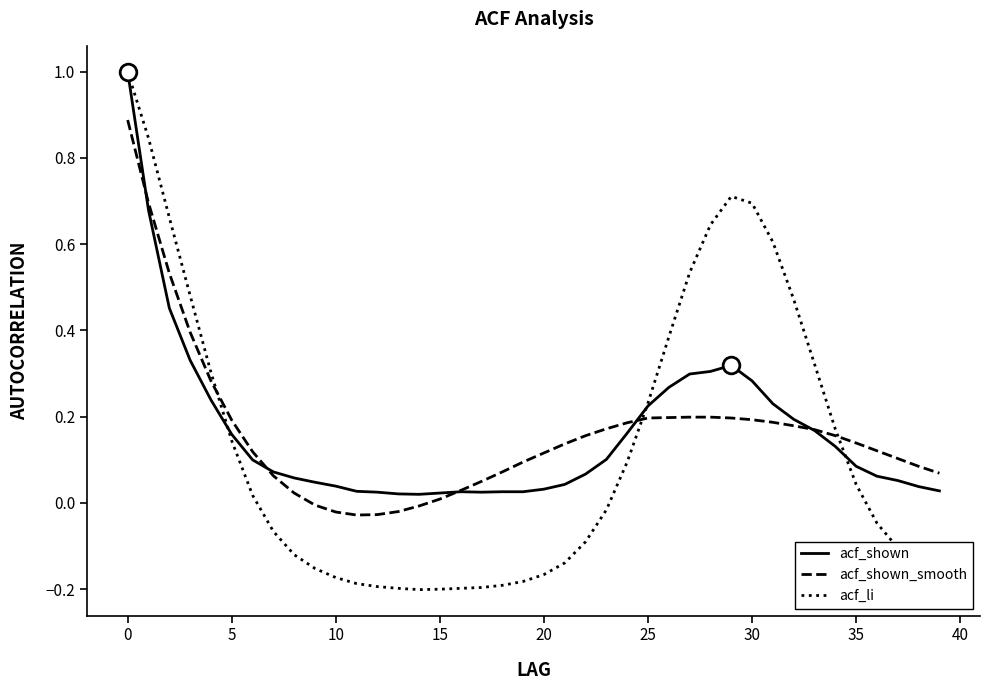

What is the maximum value shown in the chart?

1.0